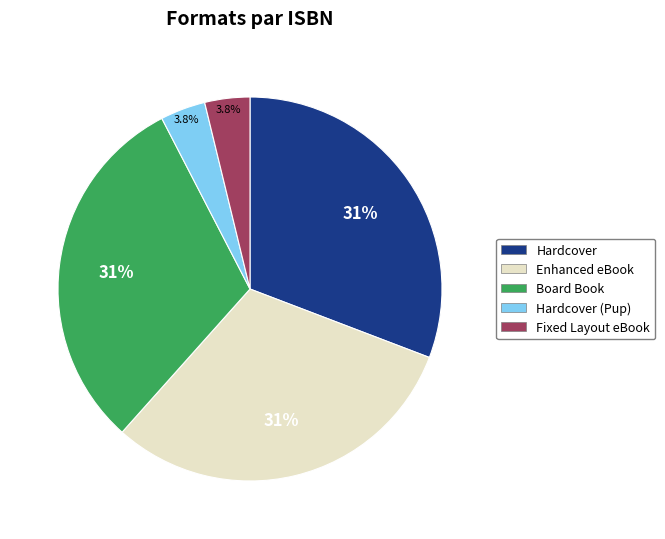

Is there any slice that represents more than half of the pie?

No